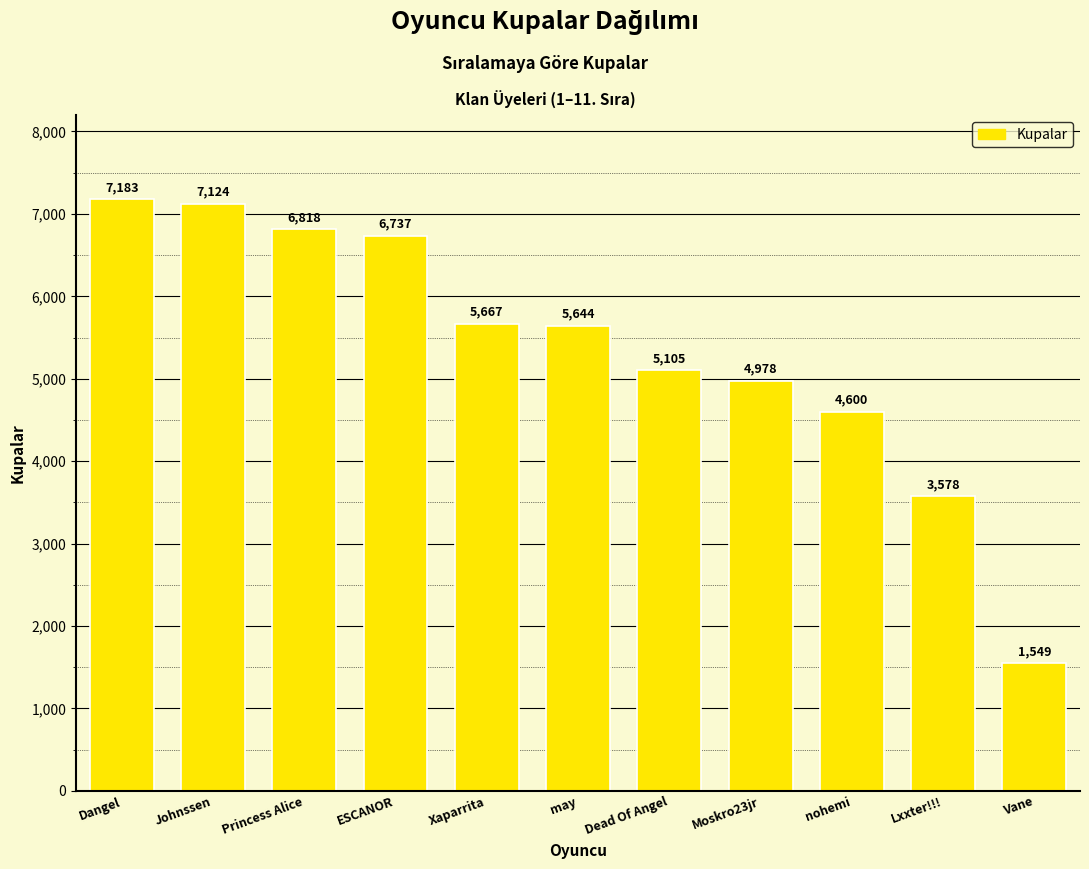

What is the value of the 10th bar from the left?

3578